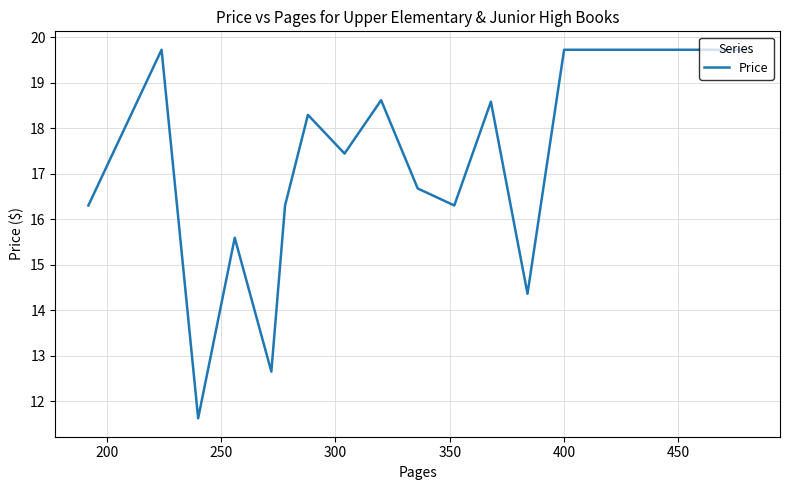

How many categories are shown in the chart?

15